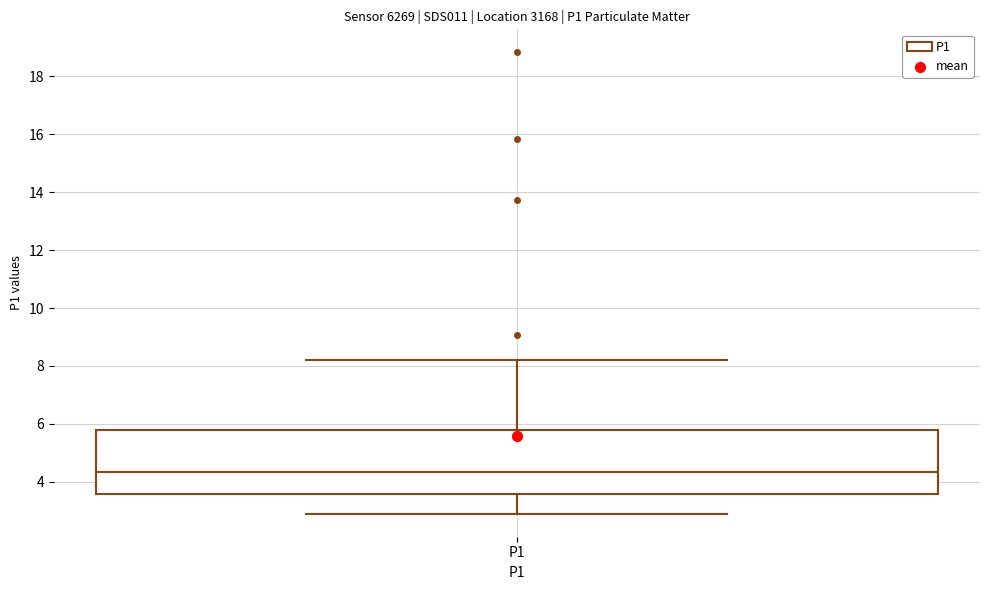

Transcribe this box plot: give where the median line is, the range the box spans, and where the two whiskers end, as read against the y-axis. The values are not printed on the chart, so give them approximately, as read against the axis.

median 4.4, box 3.6 to 5.8, whiskers 3.0 to 8.2